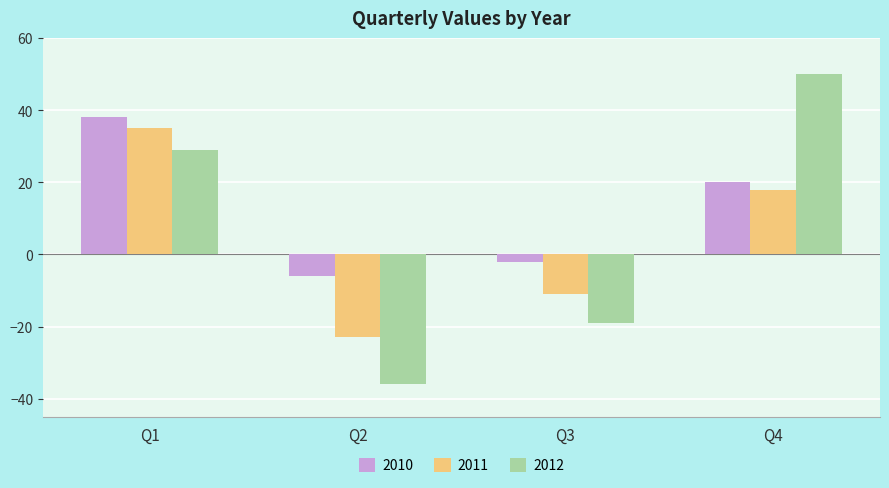

How many positive values does the 2010 series have?

2